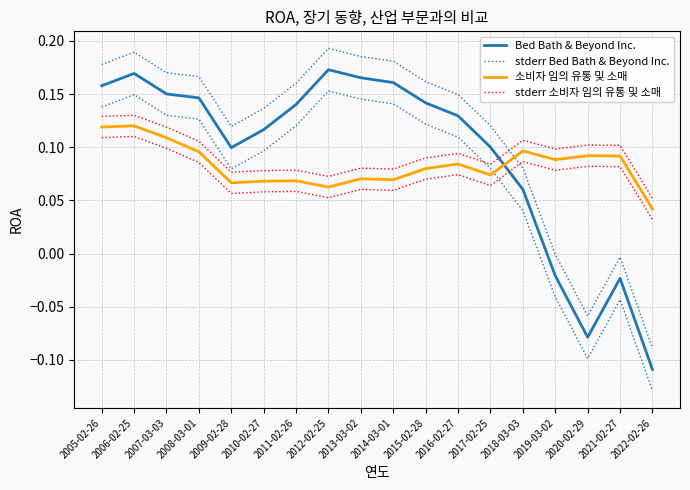

List the labels in order of Bed Bath & Beyond Inc. value, largest first.

2012-02-25, 2006-02-25, 2013-03-02, 2014-03-01, 2005-02-26, 2007-03-03, 2008-03-01, 2015-02-28, 2011-02-26, 2016-02-27, 2010-02-27, 2017-02-25, 2009-02-28, 2018-03-03, 2019-03-02, 2021-02-27, 2020-02-29, 2022-02-26